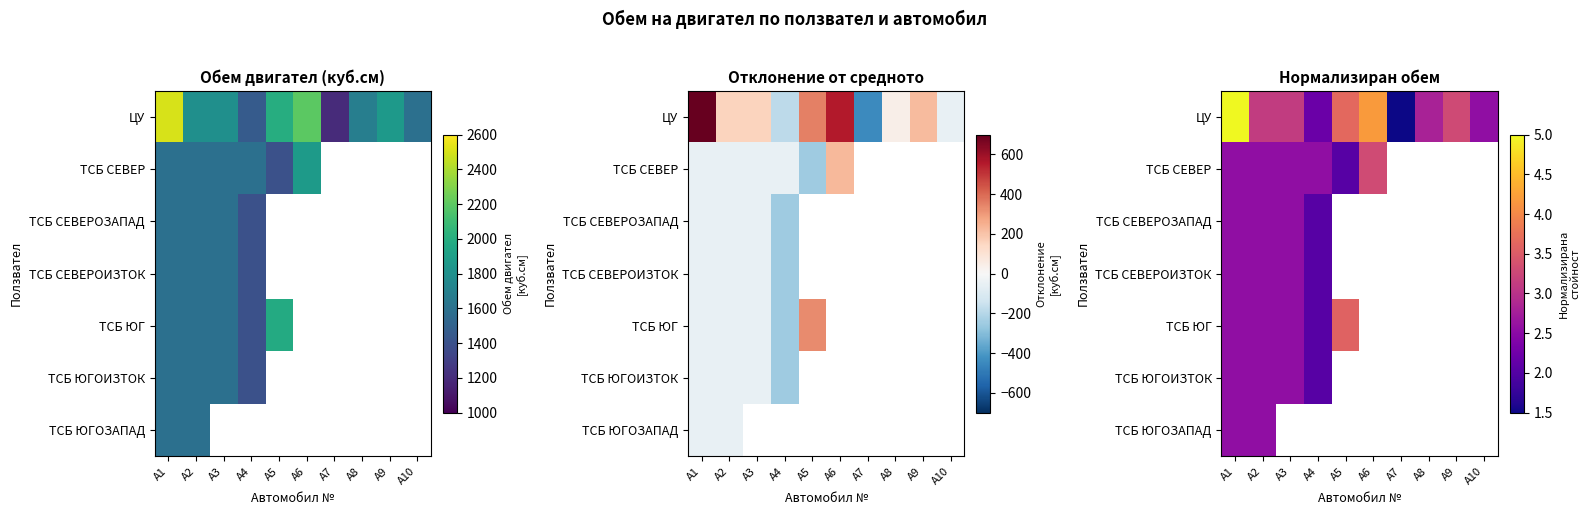

Which category has the highest value in the ТСБ СЕВЕР series?

A6